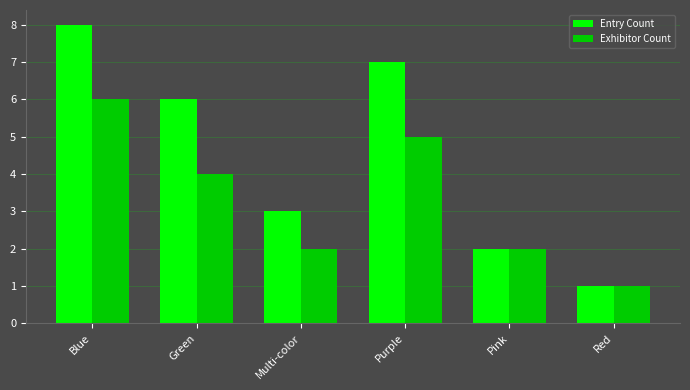

At which category does the chart reach its peak across all series?

Blue